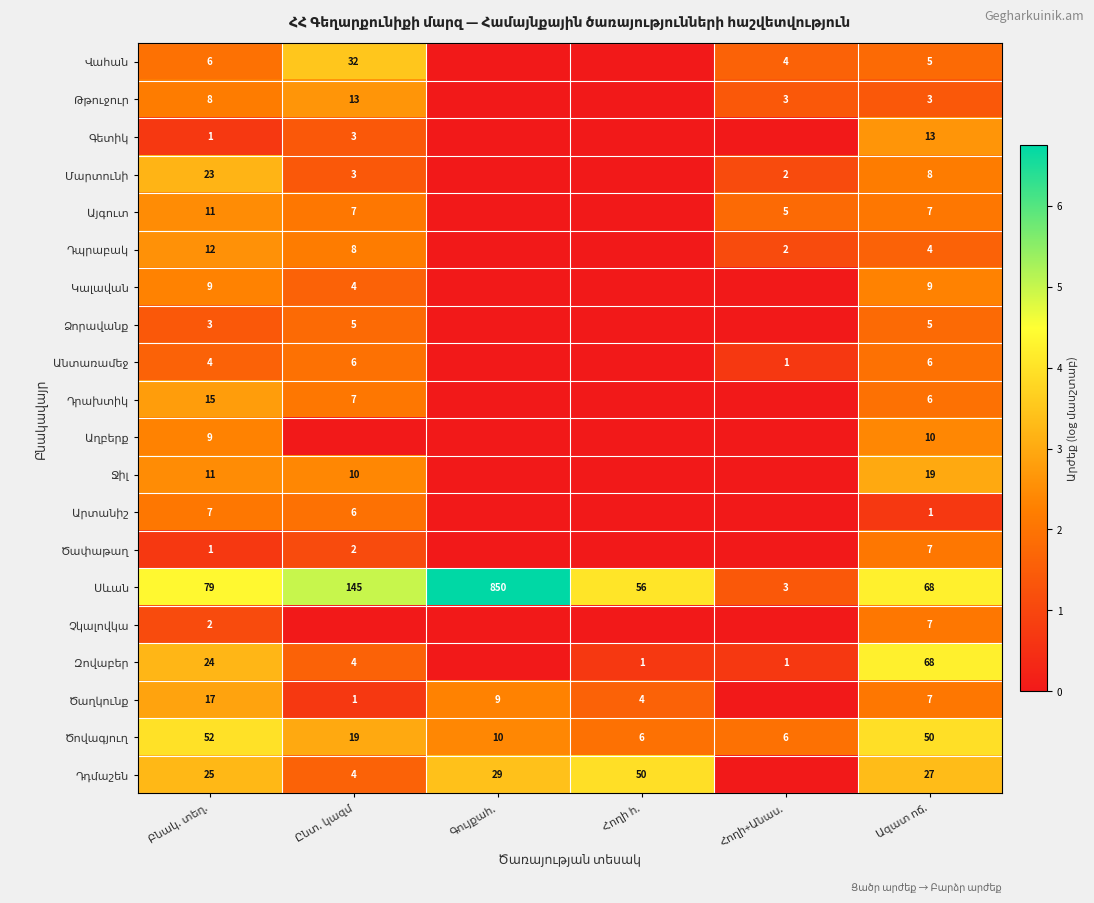

Which series has the largest range (max minus min)?

Սևան